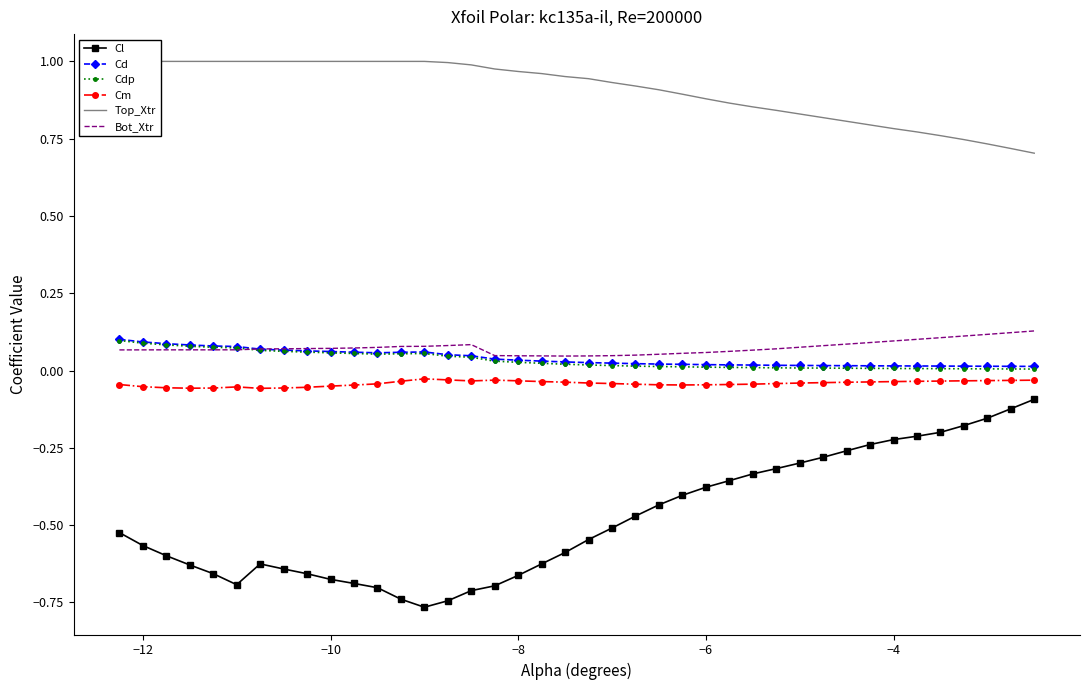

True or false: Cm and Cl intersect in this chart.

False